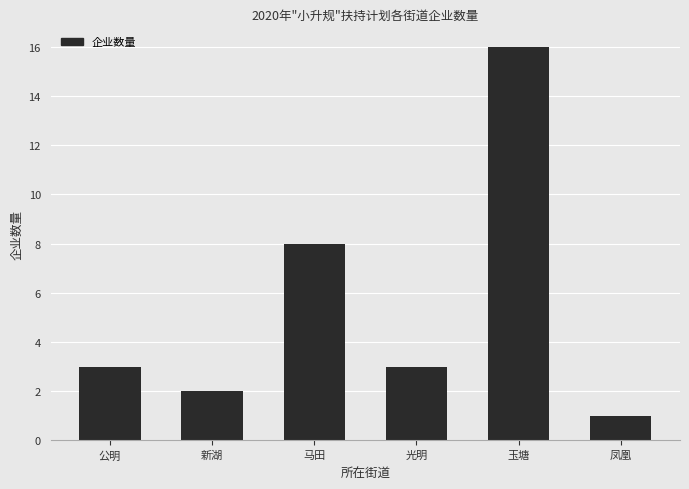

True or false: the data shows 3 at 光明.

True